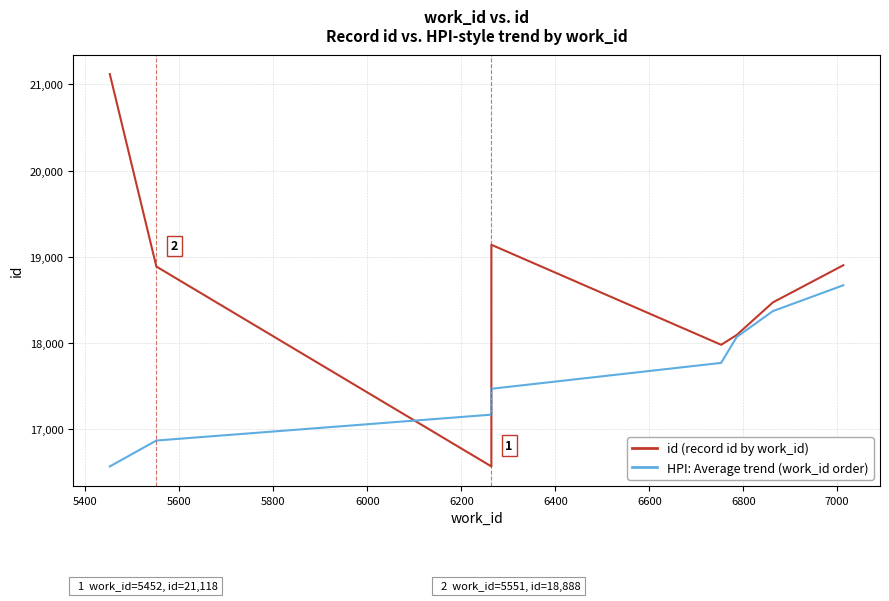

True or false: id (record id by work_id) has more than 2 points higher than both neighbors.

False